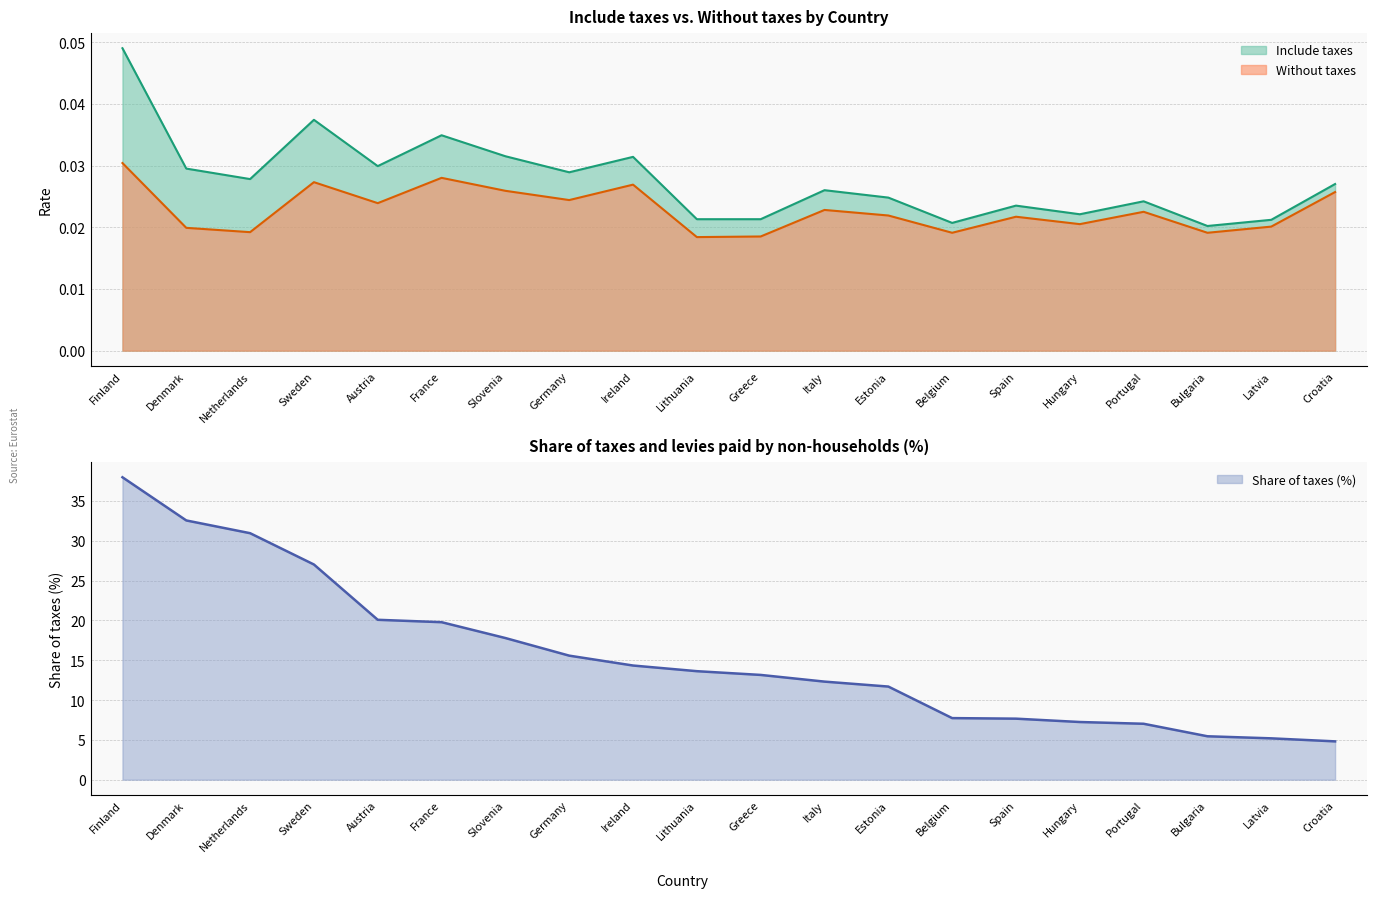

Is it true that Share of taxes (%) equals 13.9 at Austria?

False